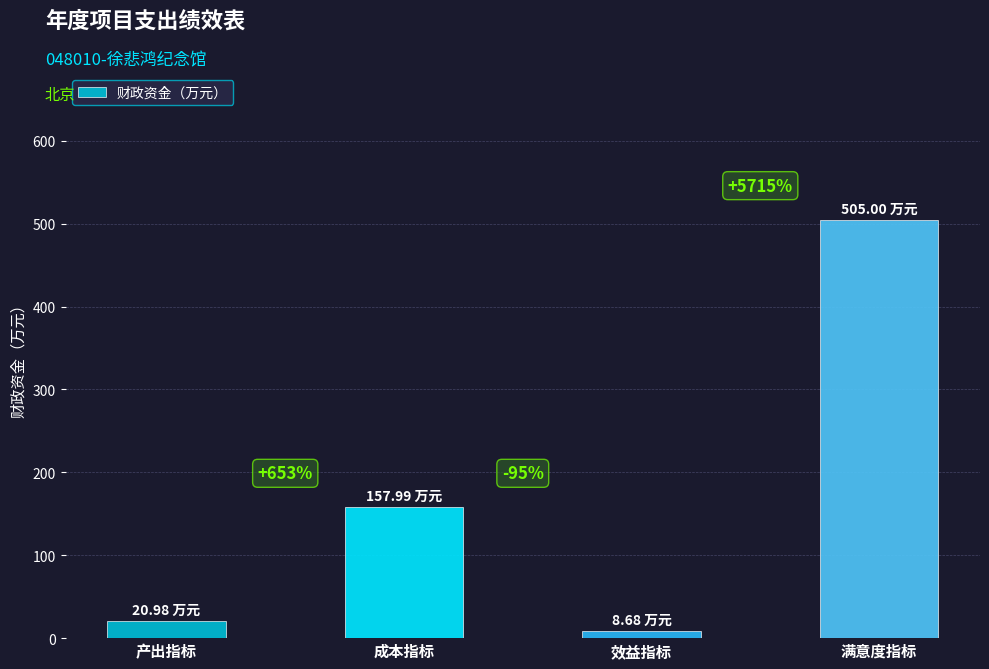

How many bars are there in total?

4